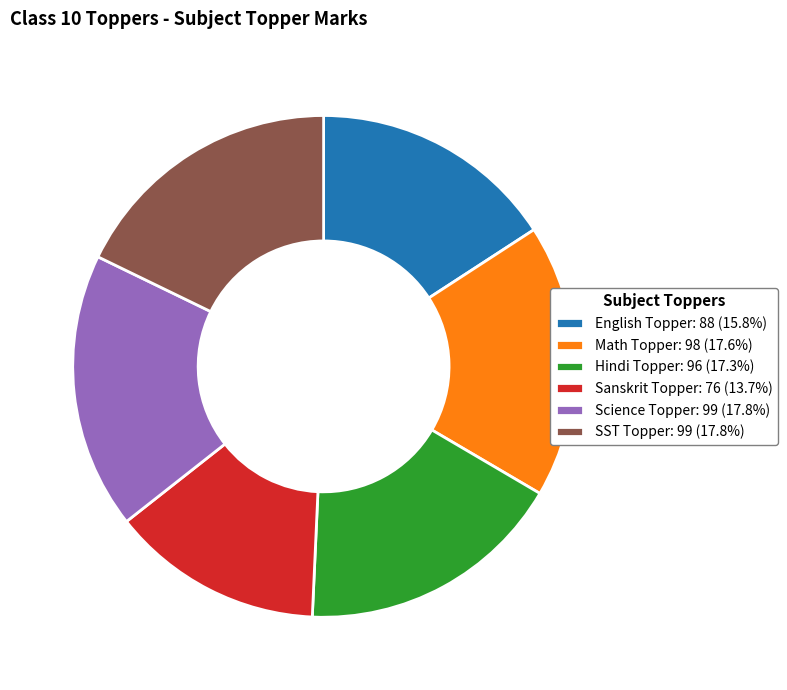

Is there a majority slice in this chart?

No